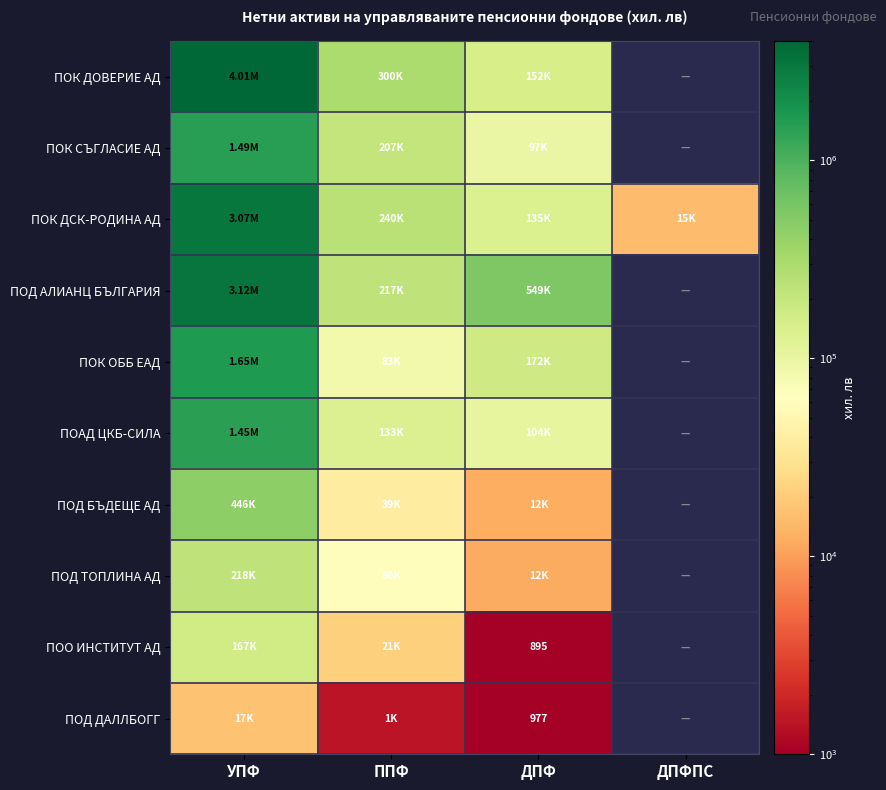

Which category has the highest value across all series?

УПФ